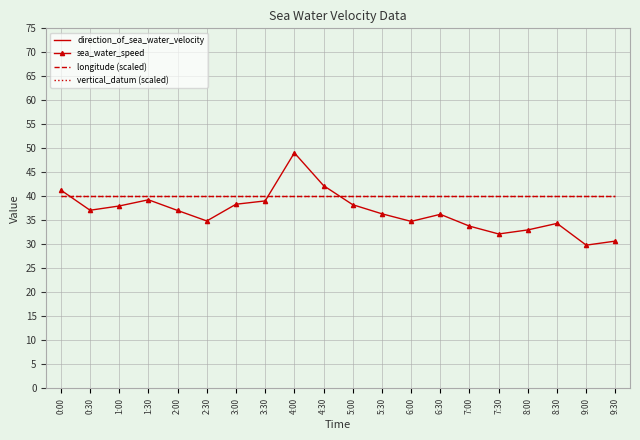

True or false: longitude (scaled) has more than 0 points higher than both neighbors.

False